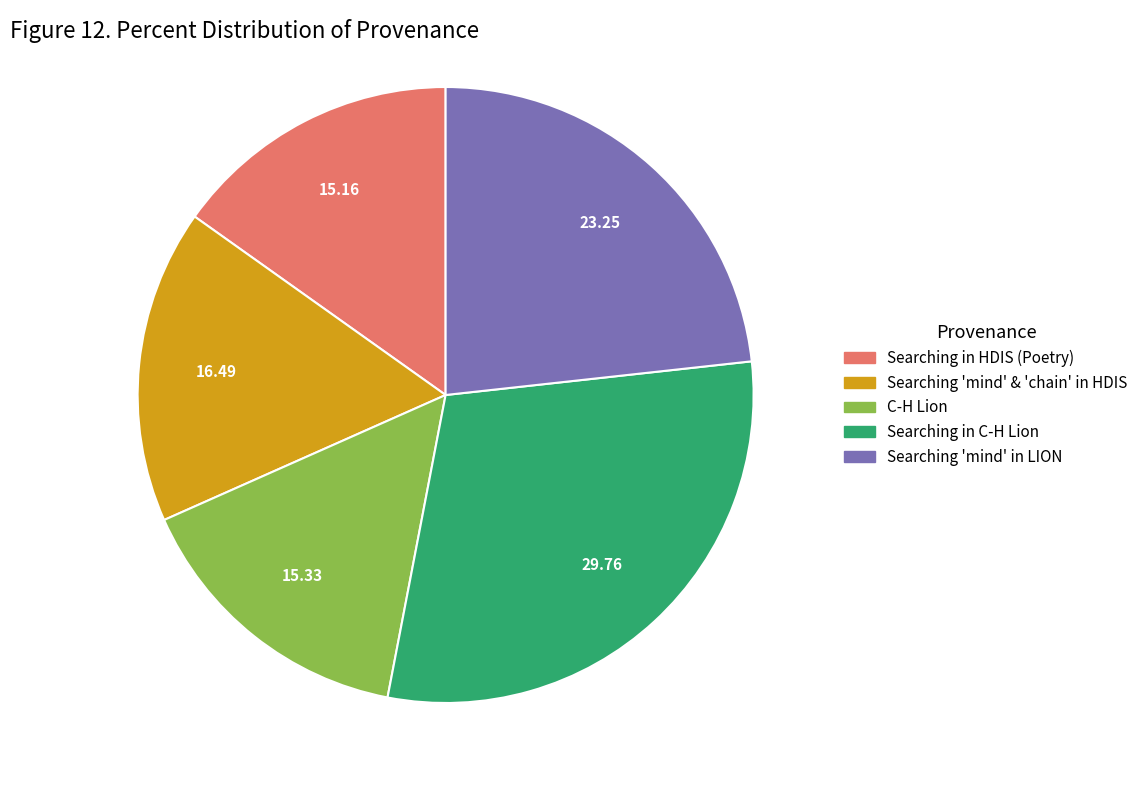

Is there a majority slice in this chart?

No